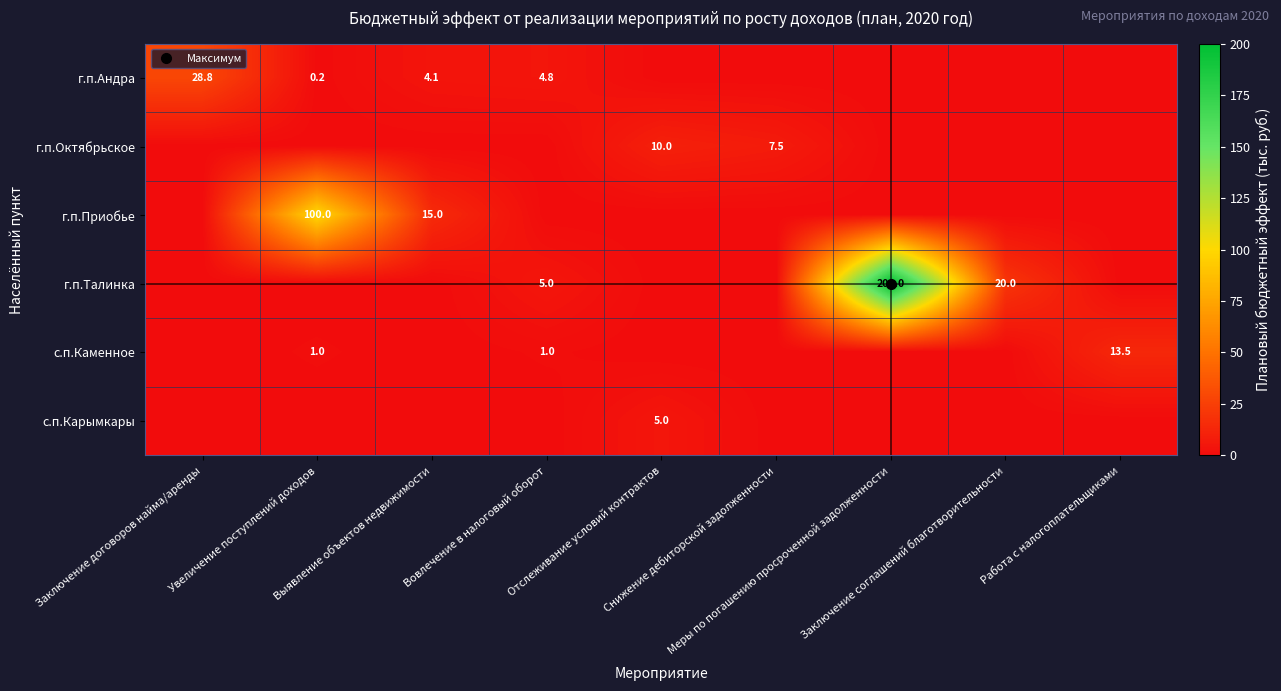

Which series changed the most between Выявление объектов недвижимости and Меры по погашению просроченной задолженности?

г.п.Талинка